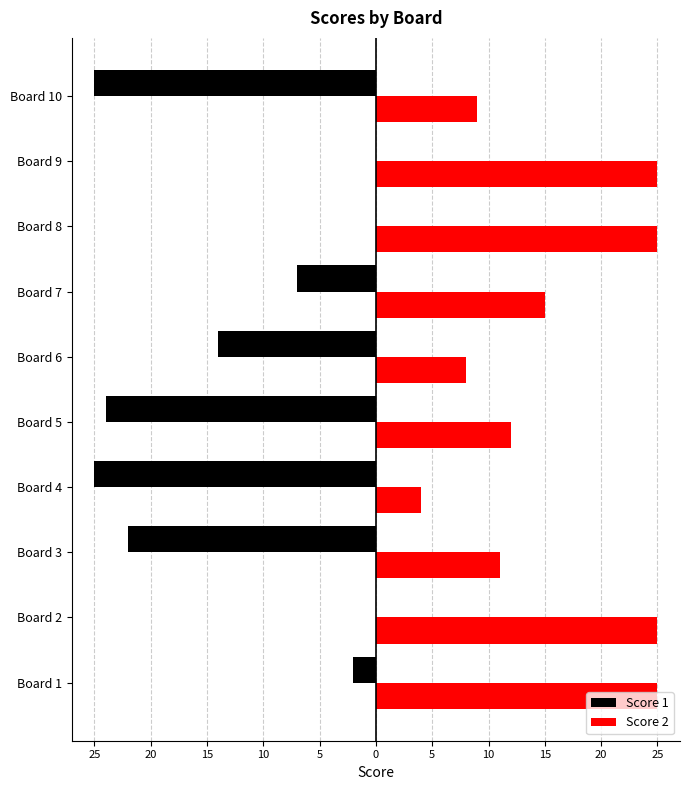

Which category has the lowest value across all series?

Board 4